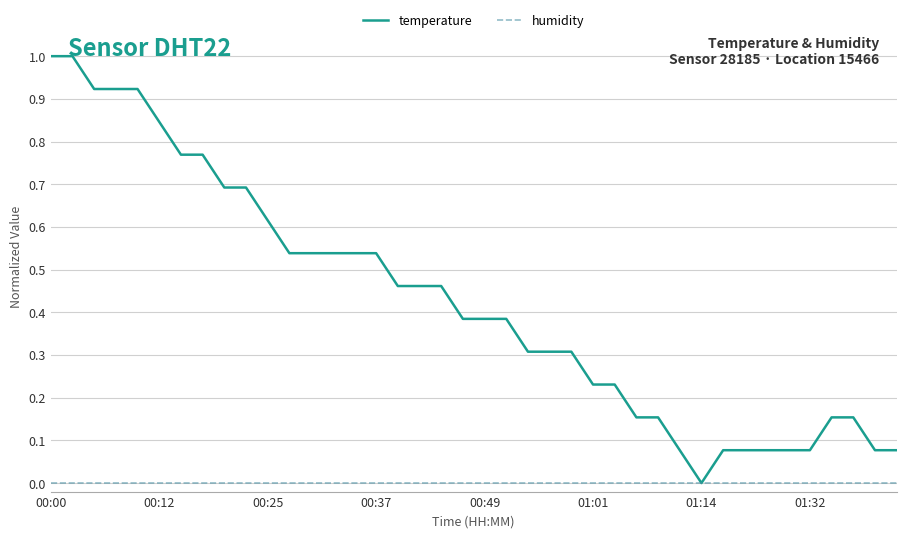

Which series has the largest range (max minus min)?

temperature